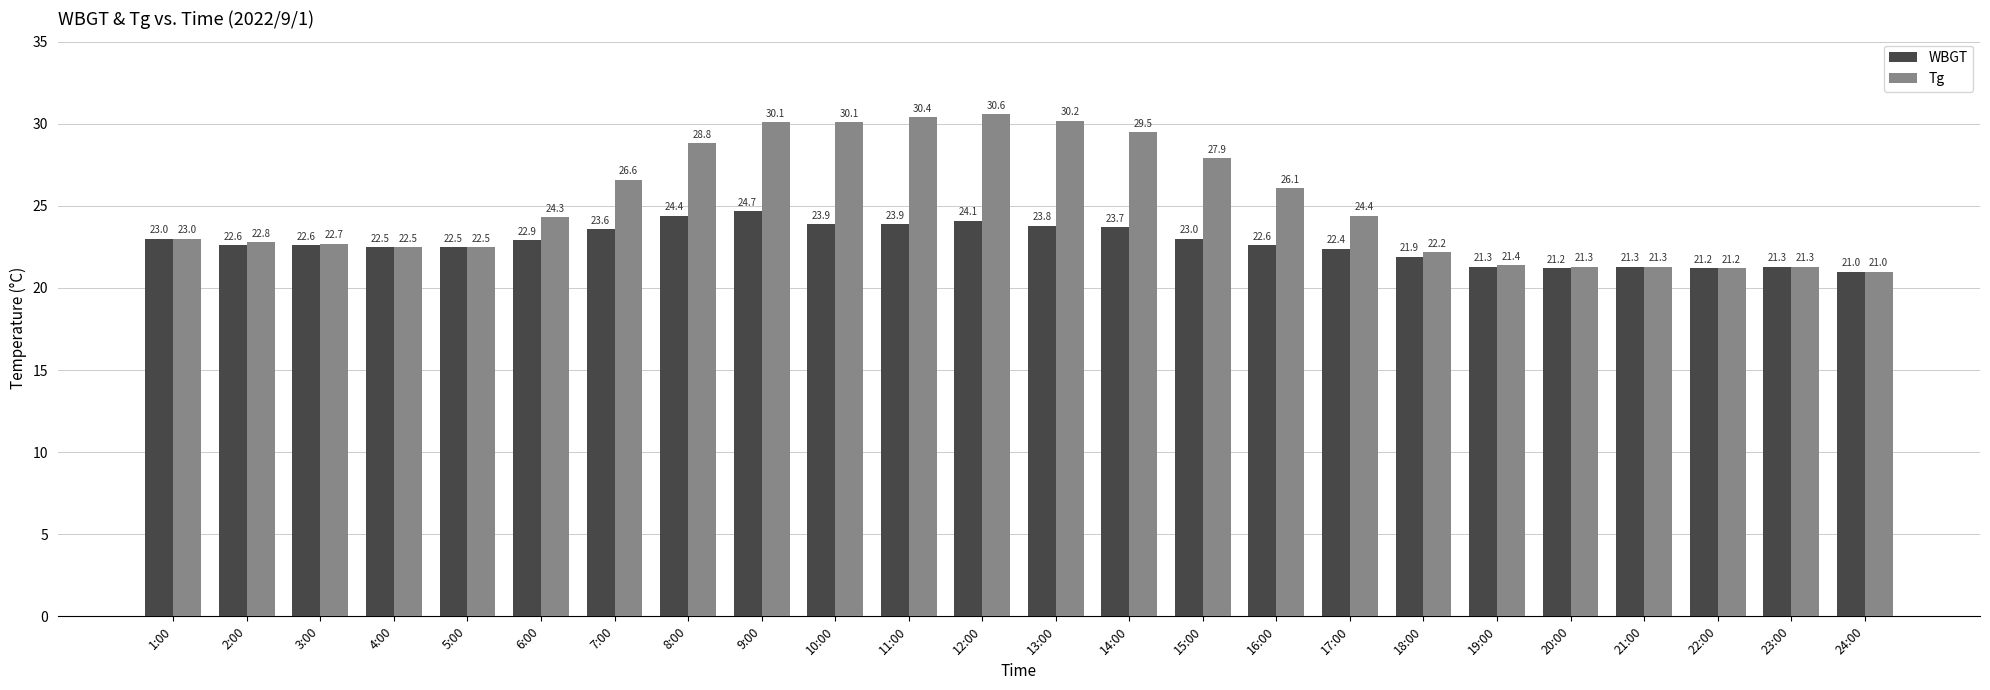

How many bars are there in each group?

2